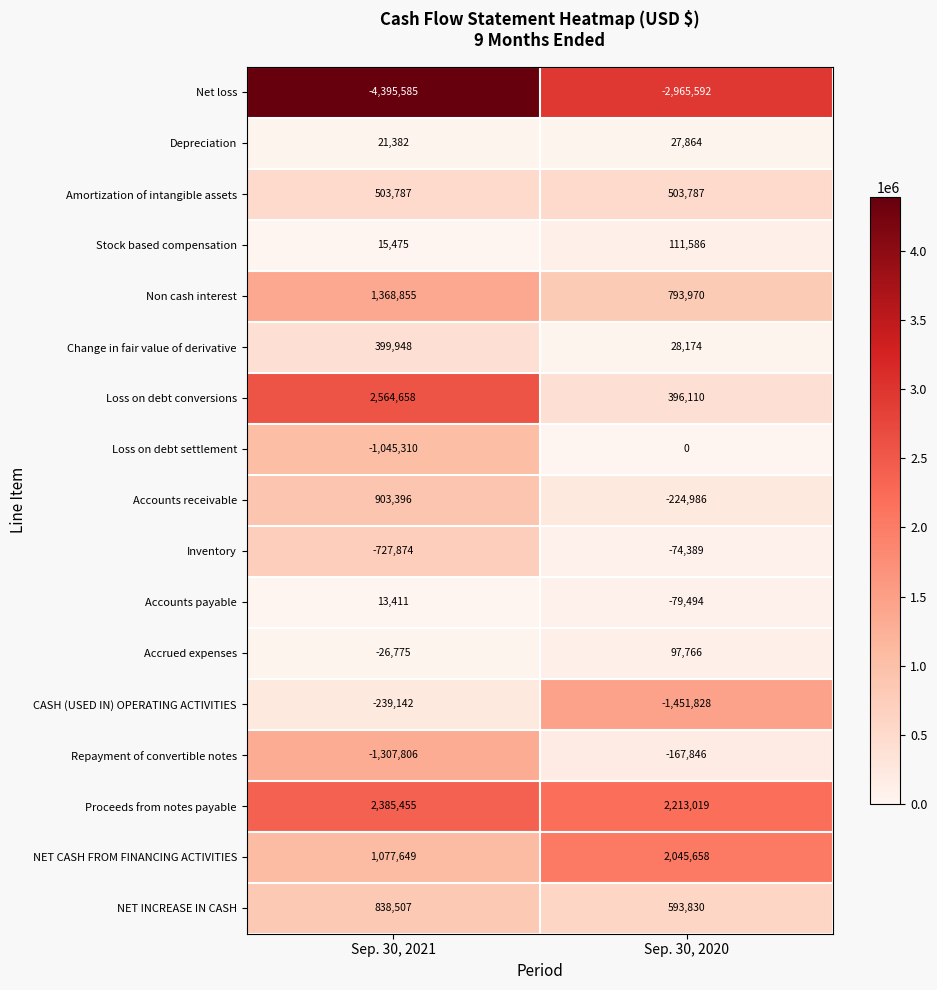

What is the difference between the highest and lowest values at Sep. 30, 2021?

6960243